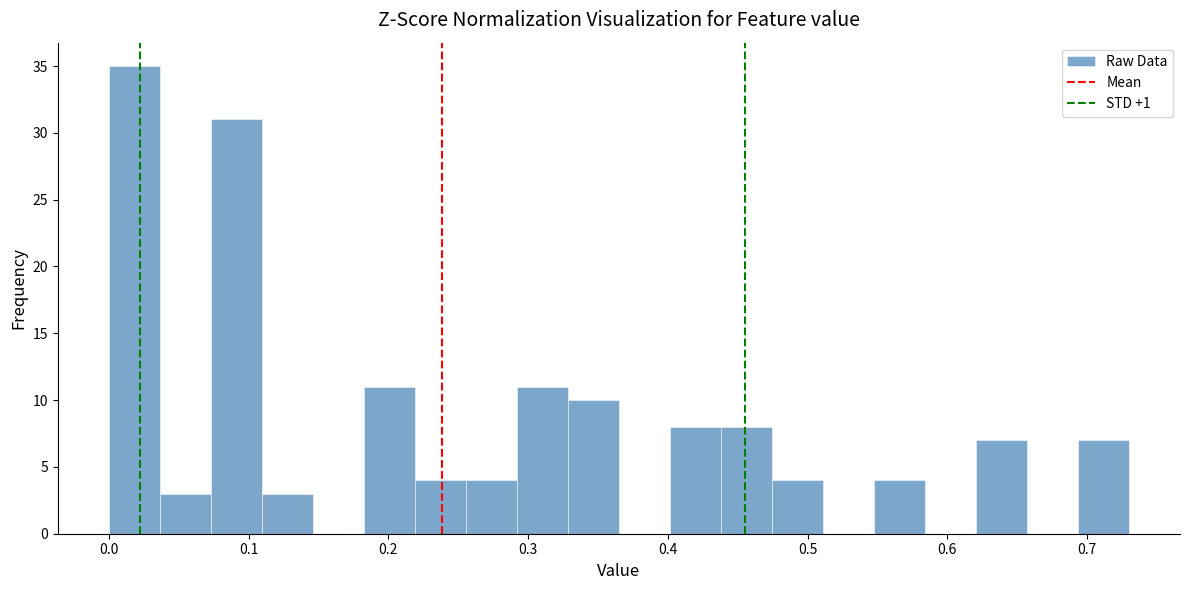

Read against the x-axis, roughly where is the centre of the tallest bar?

0.02